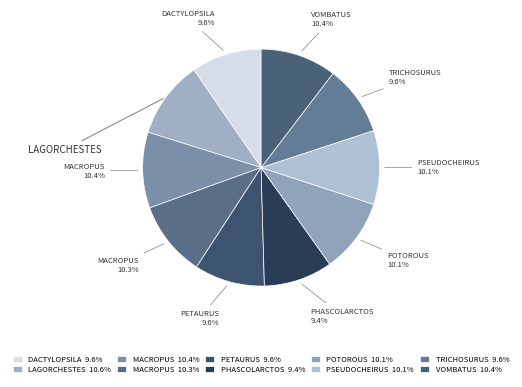

How many segments does this pie chart have?

10